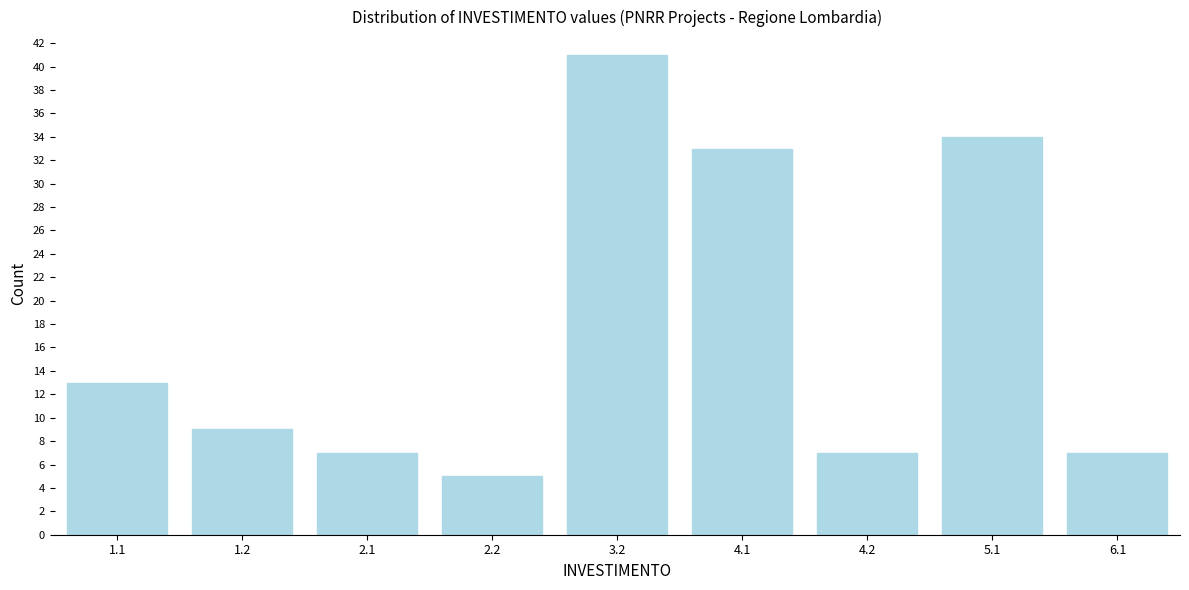

Reading right to left, list all the values displayed in this chart.

7	34	7	33	41	5	7	9	13